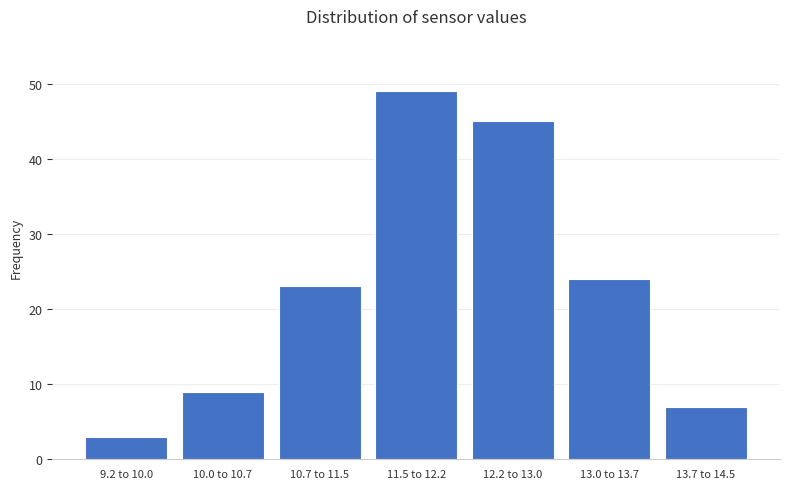

Reading left to right, what are all the values shown in this chart?

3	9	23	49	45	24	7